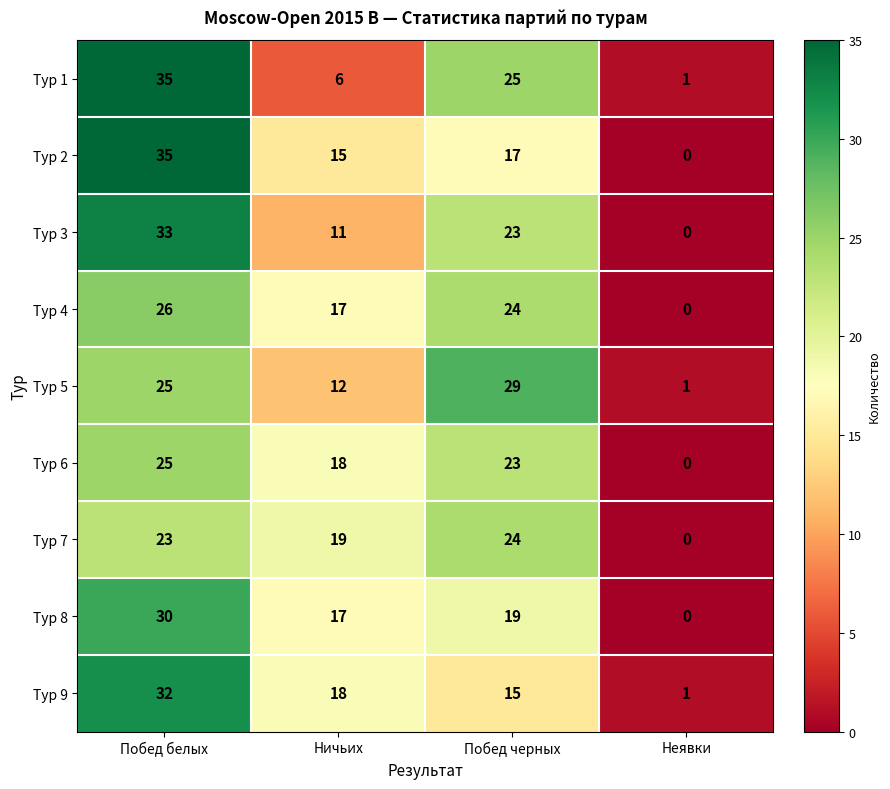

At how many categories does at least one series exceed 14?

3